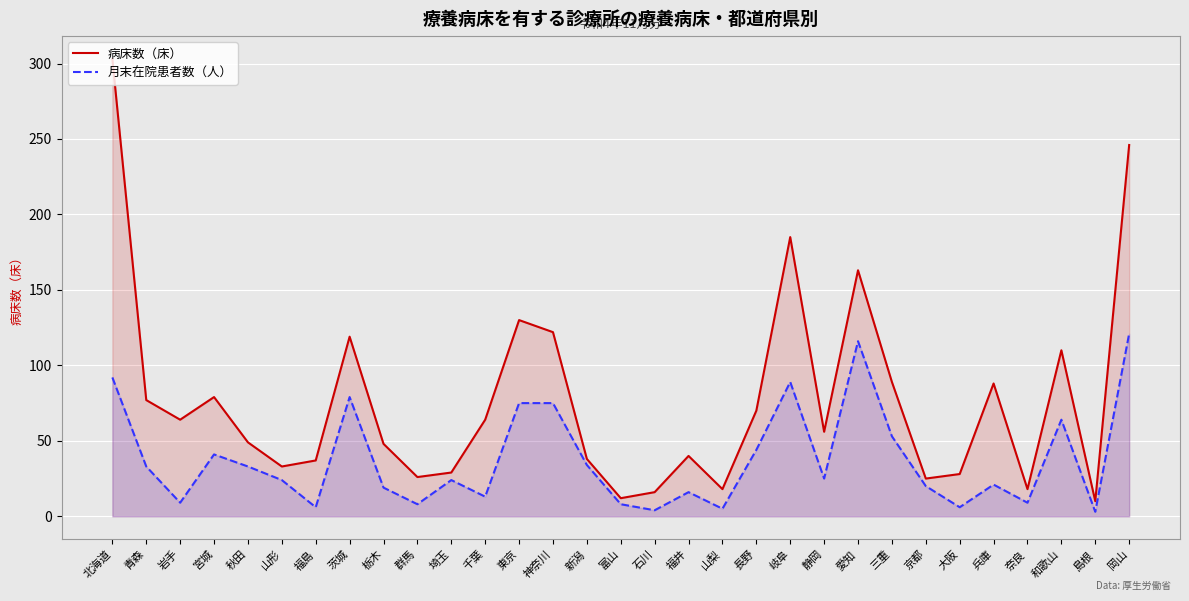

What is the label of the 10th point from the right?

静岡